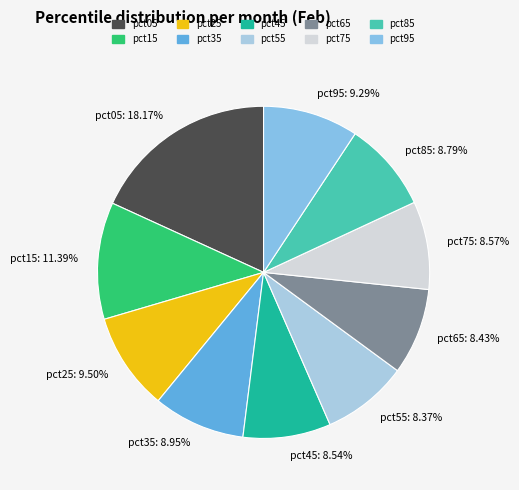

Which category has the biggest portion of the pie?

pct05